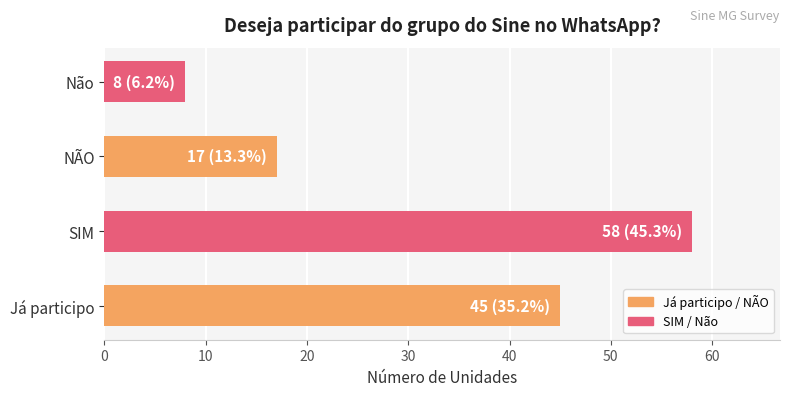

What is the maximum value shown in the chart?

58